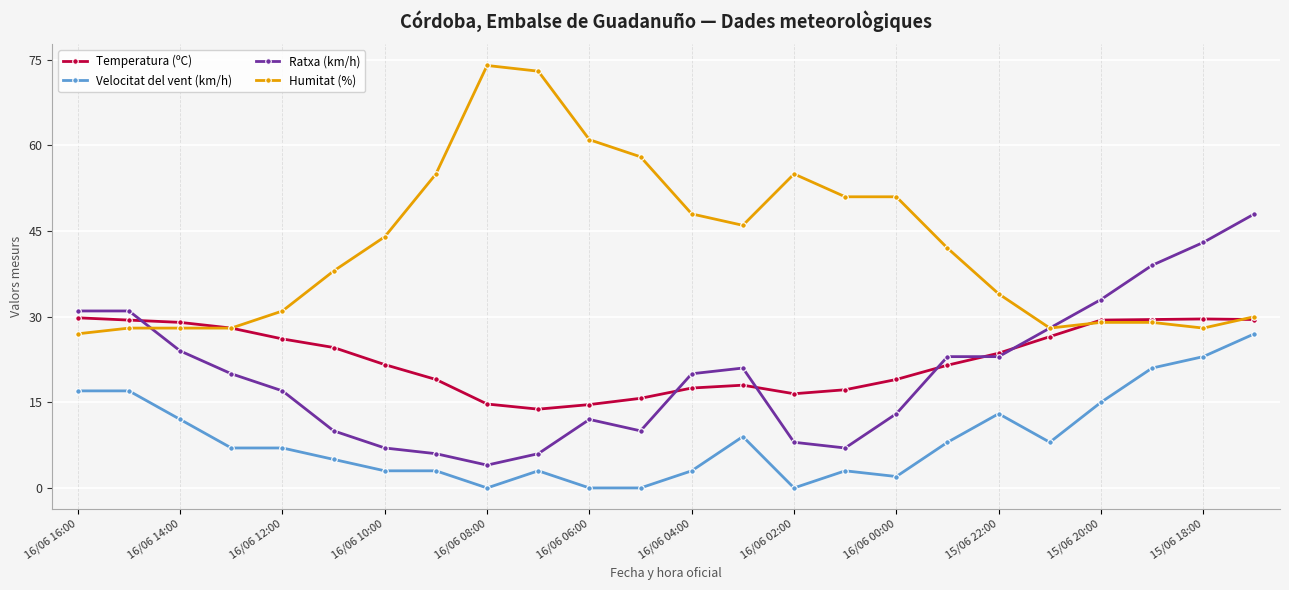

At how many categories does at least one series exceed 59?

3